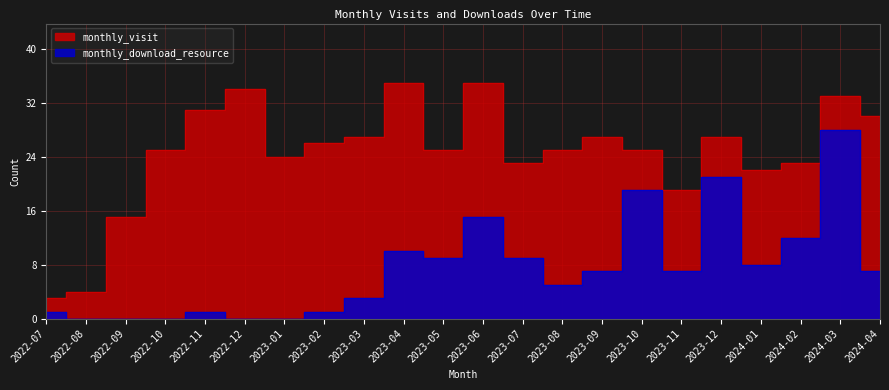

In monthly_download_resource, how many points are higher than both neighbors (excluding endpoints)?

6